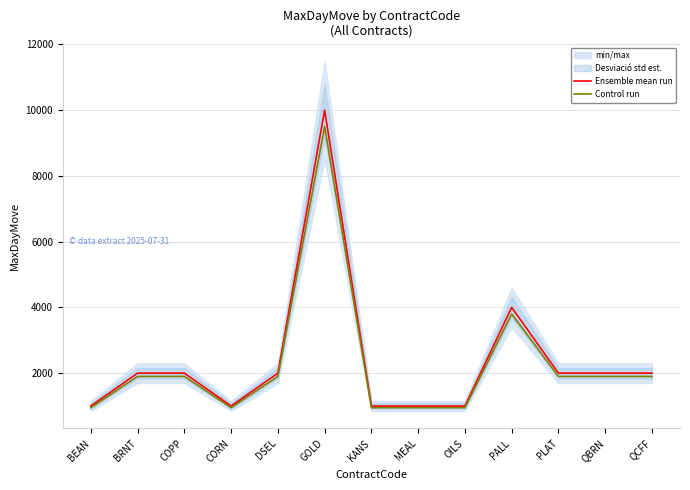

Count the number of data series in this chart.

2